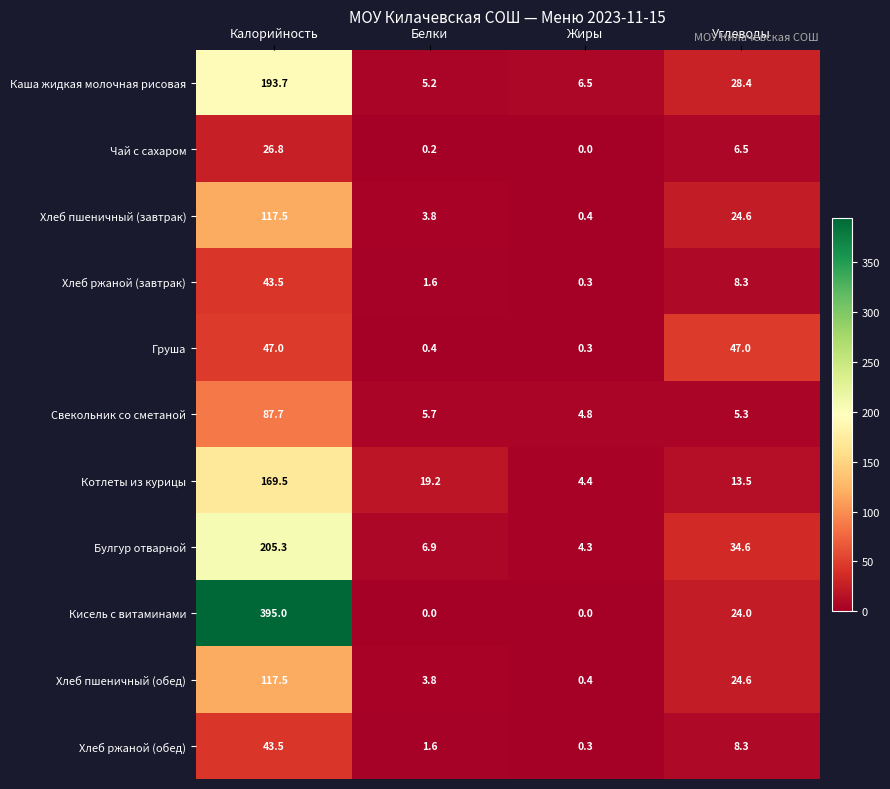

What is the difference between the highest and lowest values at Белки?

19.2